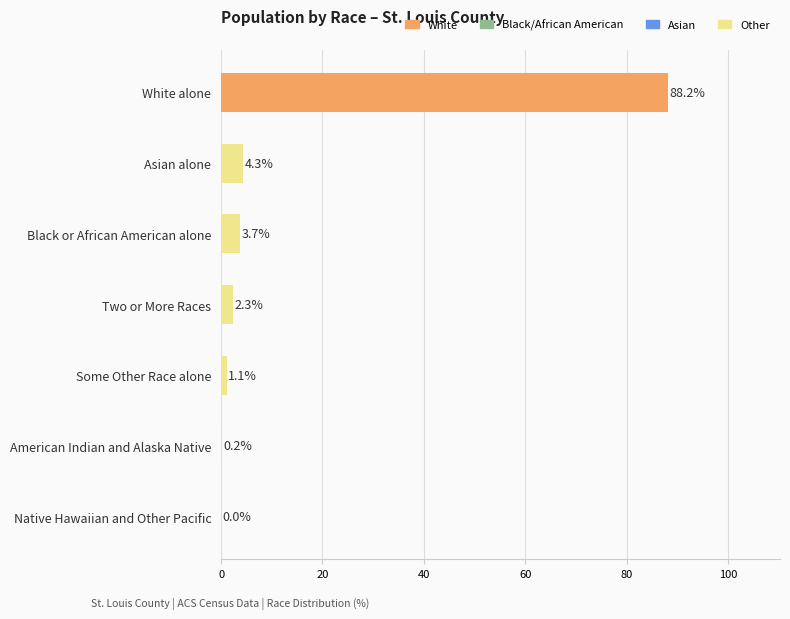

True or false: the data shows 4.3 at Asian alone.

True